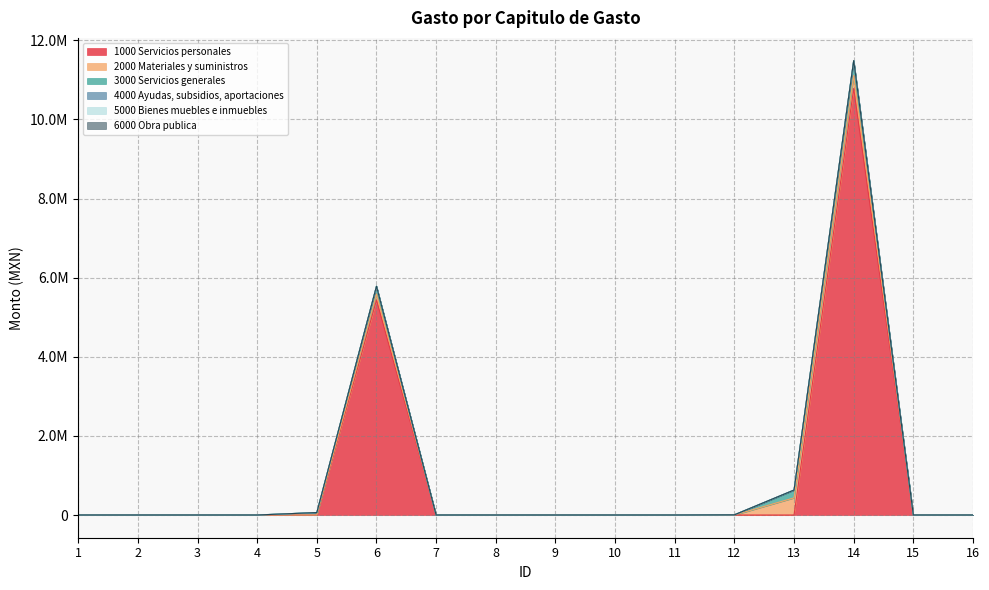

Which has a higher value, 8 or 9?

8